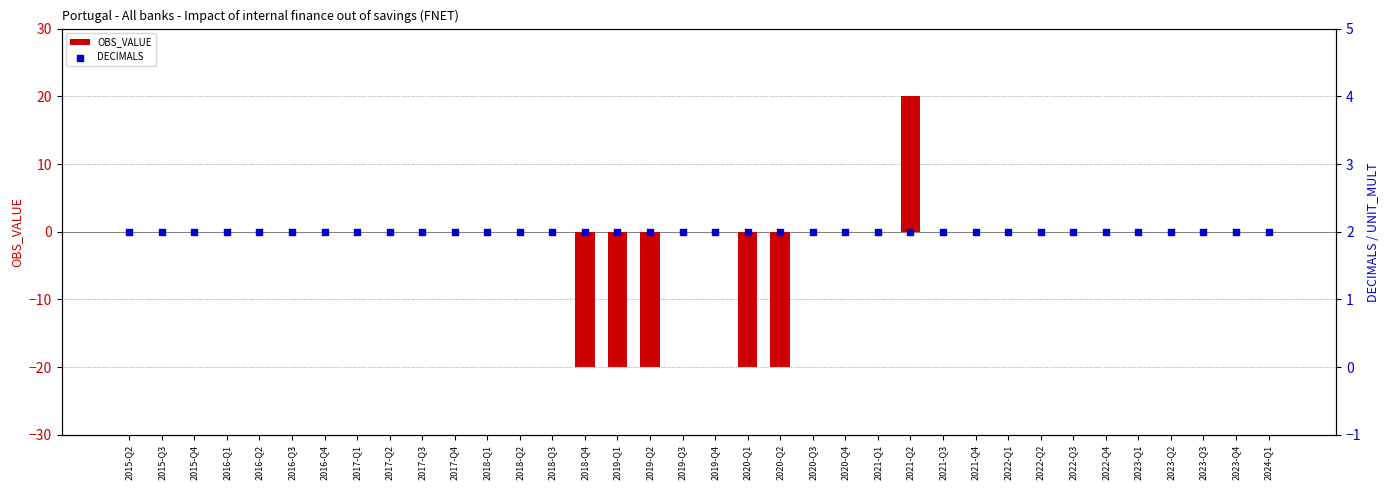

Which series has the widest spread of Y values?

OBS_VALUE